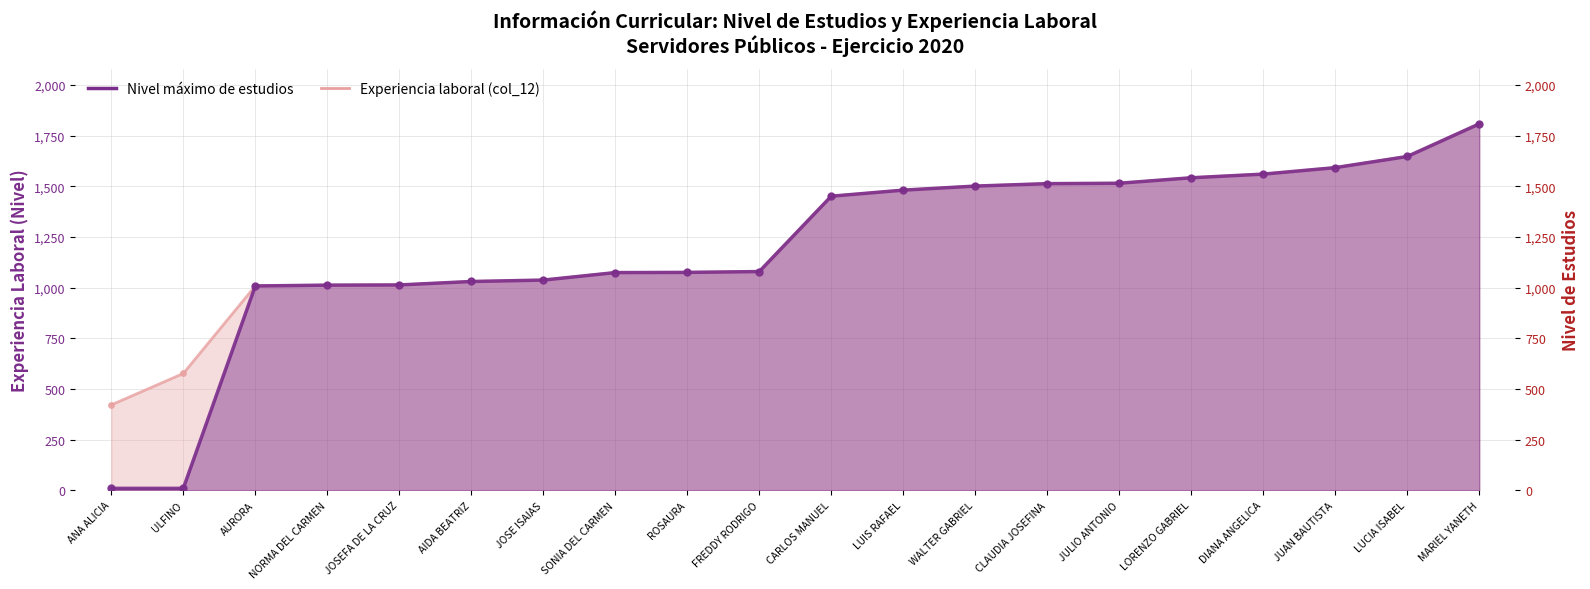

What value does the Experiencia laboral (col_12) series have at LUCIA ISABEL?

1647